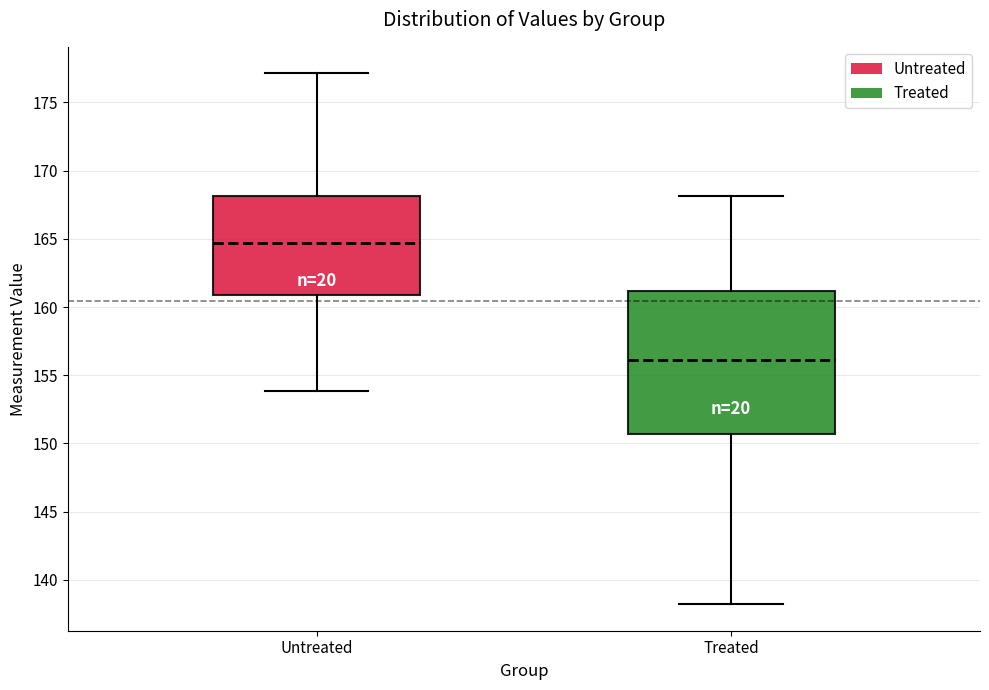

Comparing the boxes themselves (not the whiskers), which one is the tallest?

Treated